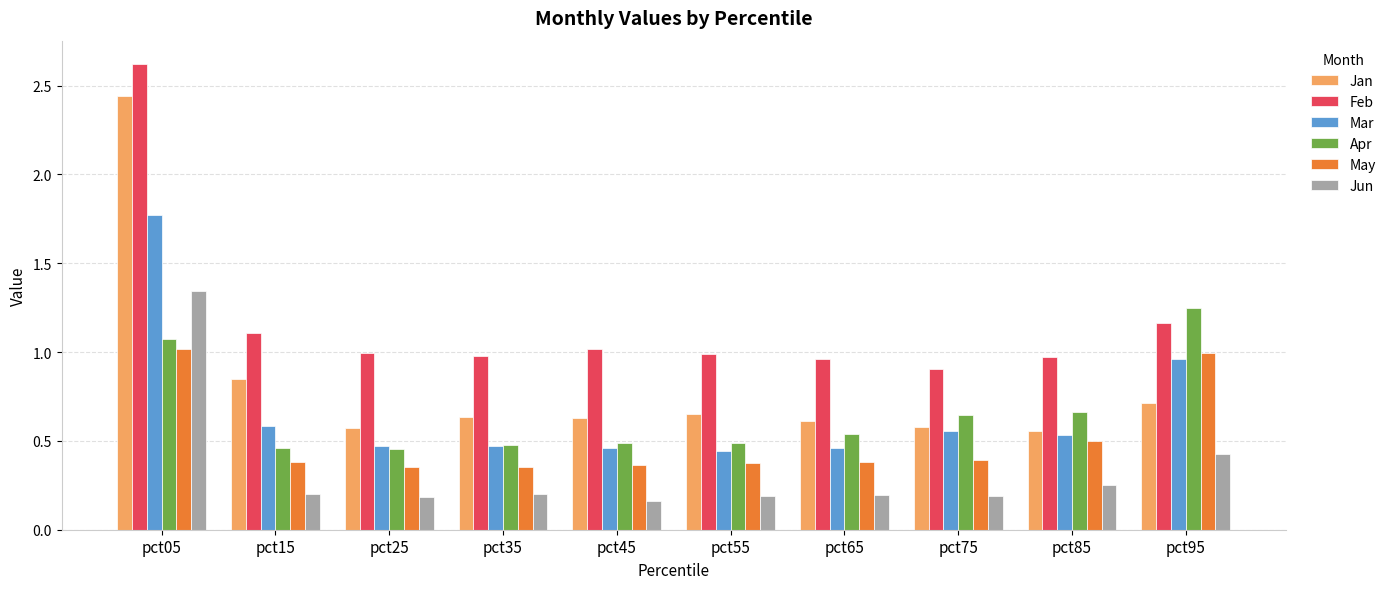

The value of Apr at pct25 is 0.7. True or false?

False